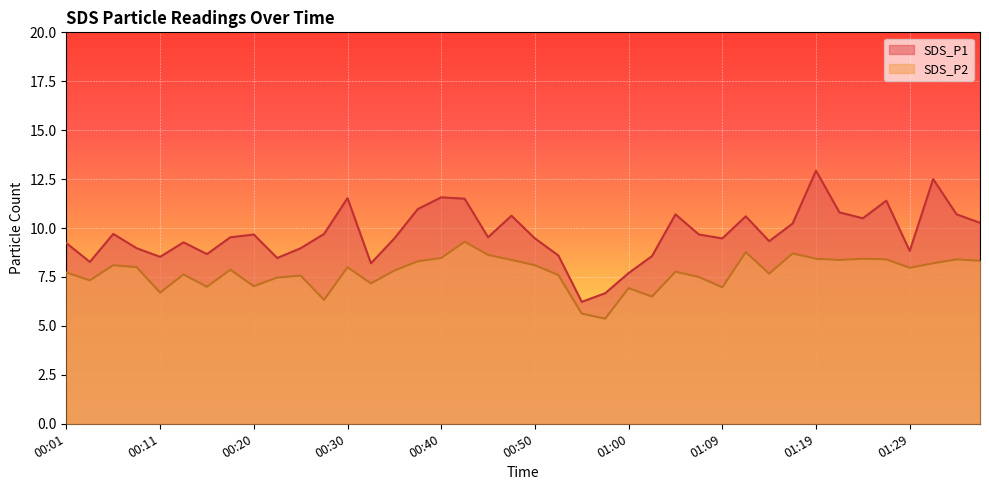

Rank the series by their average value, from highest to lowest.

SDS_P1, SDS_P2